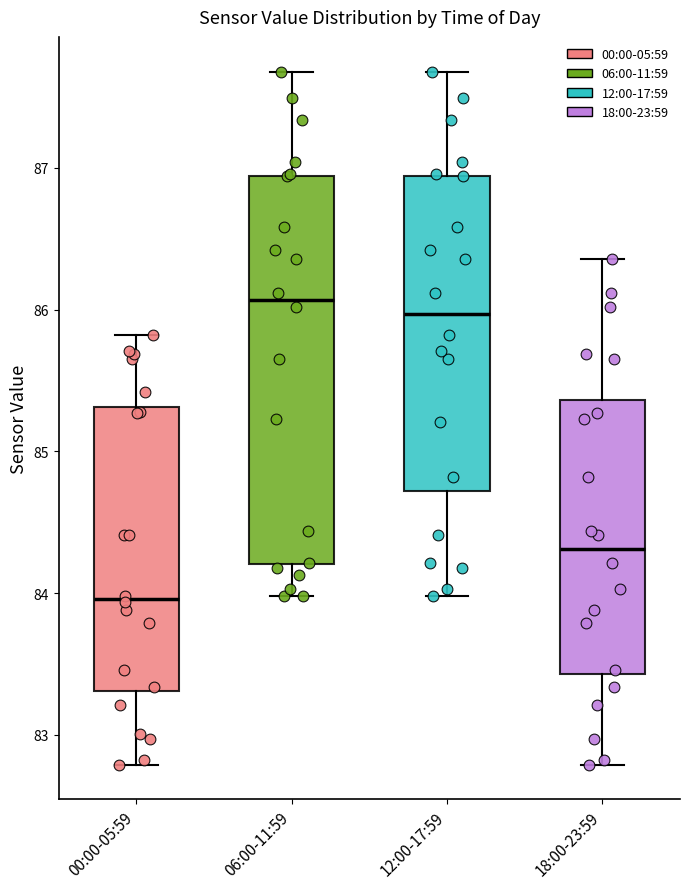

Where does the median line of the box for 00:00-05:59 sit on the y-axis? The values are not printed on the chart, so give them approximately, as read against the axis.

84.0